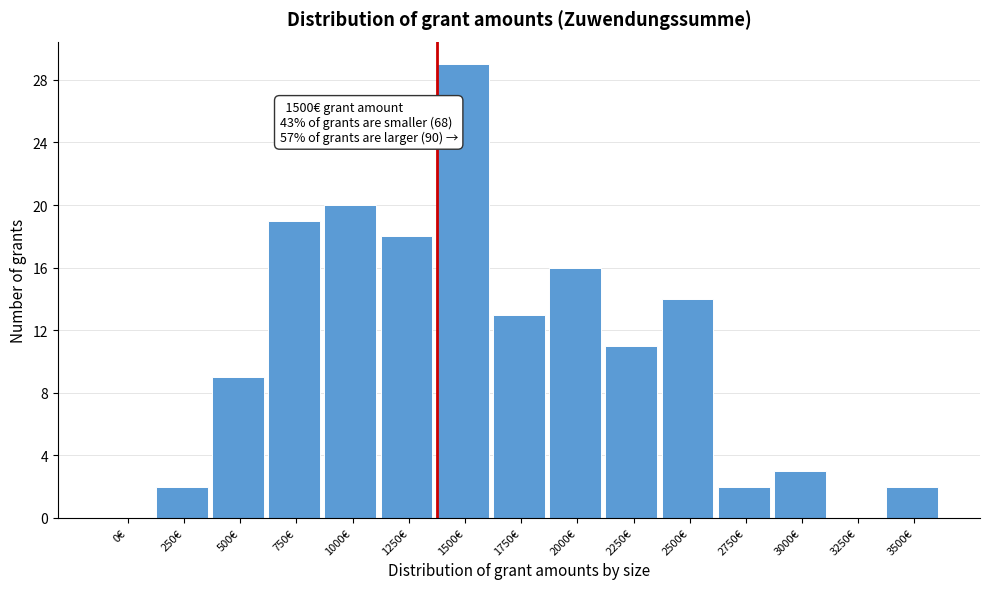

Reading left to right, transcribe all the data shown in this chart.

0€=0	250€=2	500€=9	750€=19	1000€=20	1250€=18	1500€=29	1750€=13	2000€=16	2250€=11	2500€=14	2750€=2	3000€=3	3250€=0	3500€=2